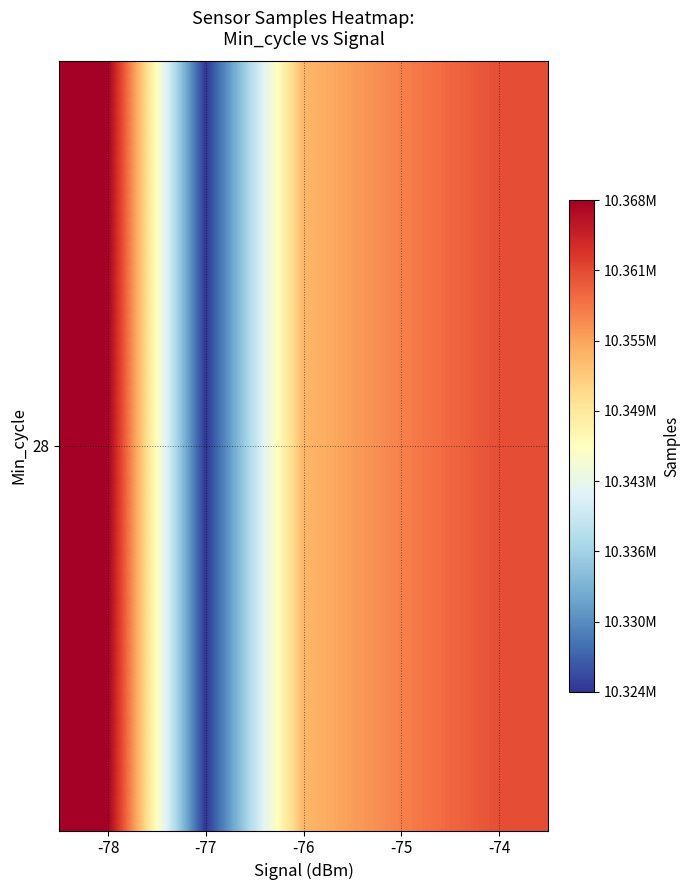

Count the number of categories in the chart.

5